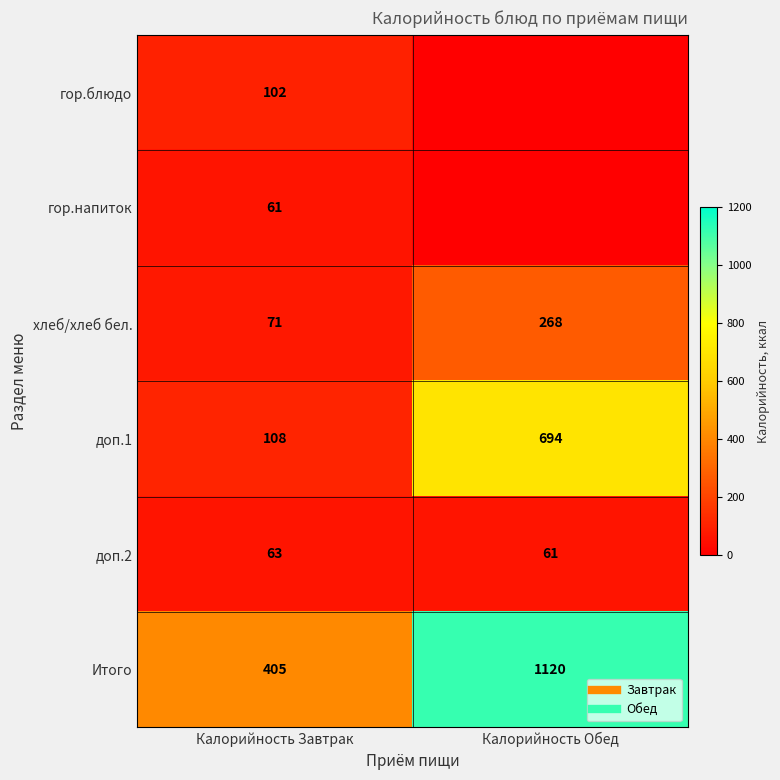

What is the maximum value for Итого?

1120